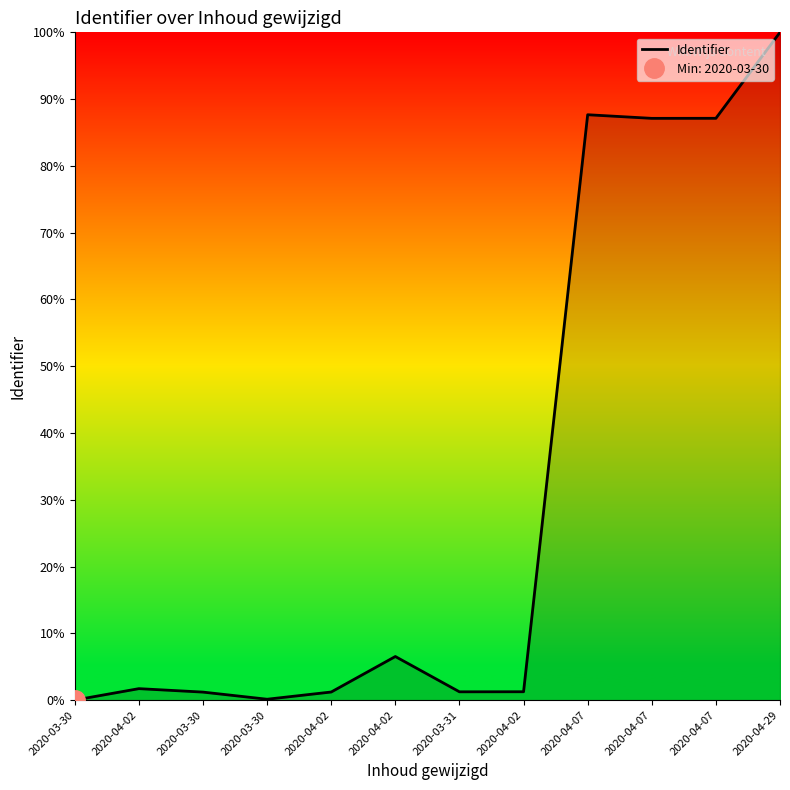

The value at 2020-04-07 is 87.1. True or false?

True